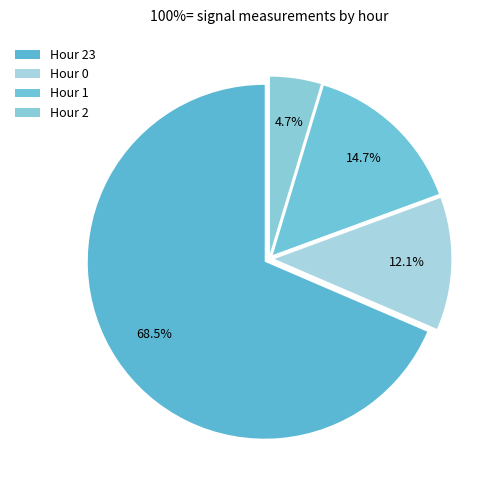

What is the largest slice in the pie chart?

Hour 23